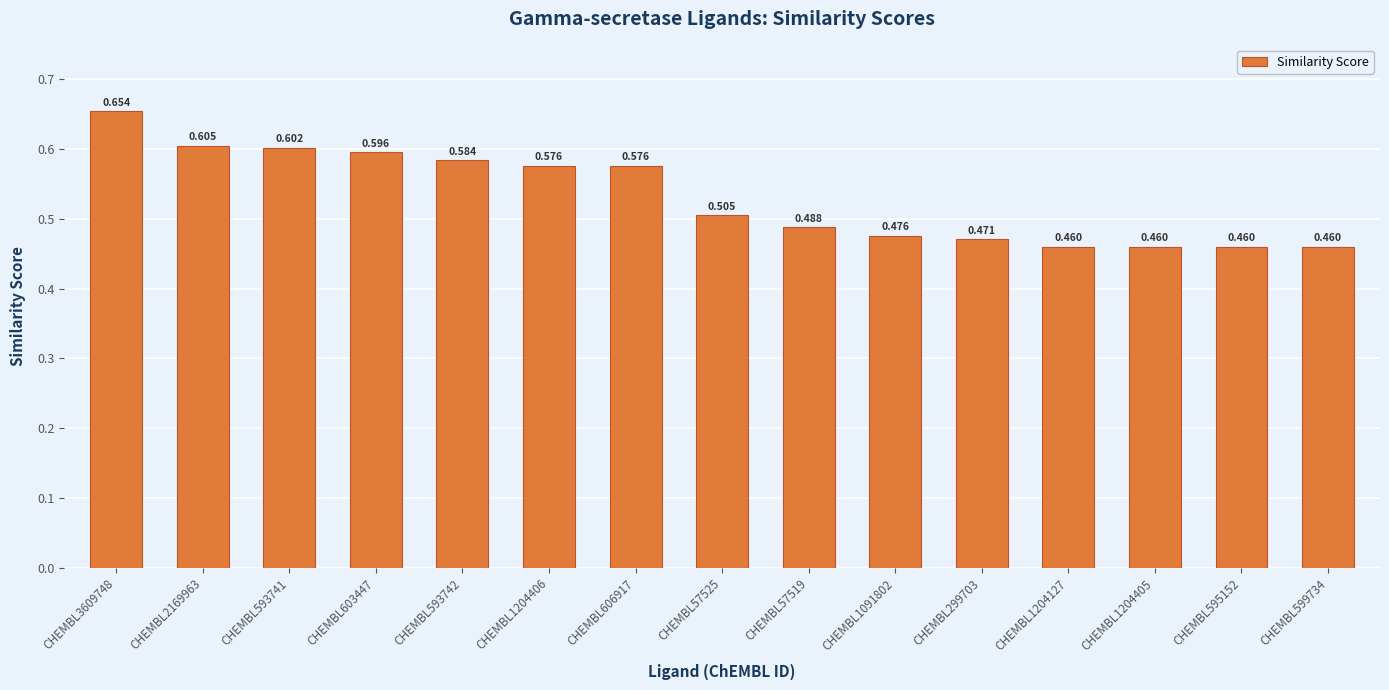

Are the bars grouped side by side (vs. stacked)?

No